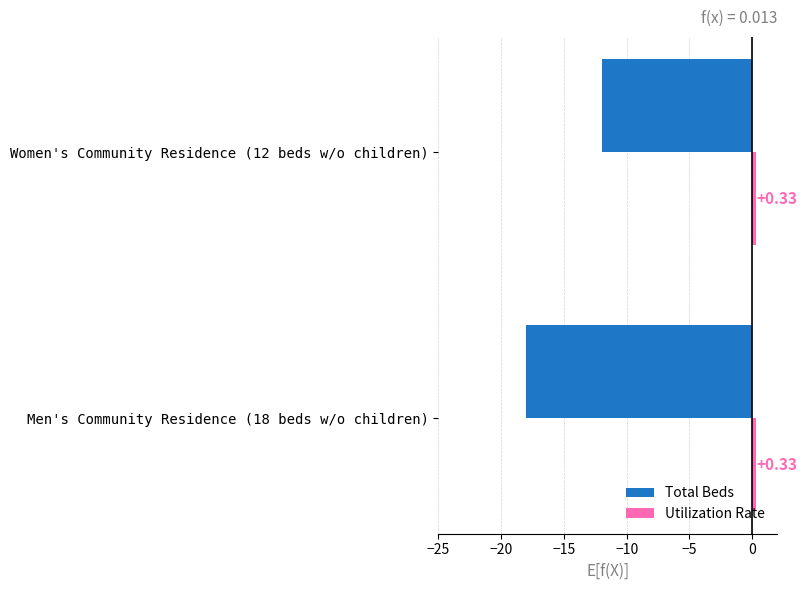

What is the difference between the maximum and minimum values in the Total Beds series?

6.0